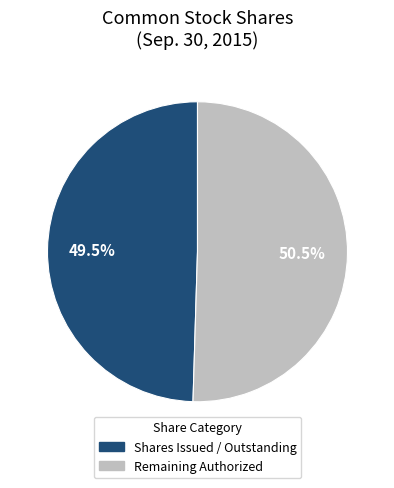

How many segments does this pie chart have?

2